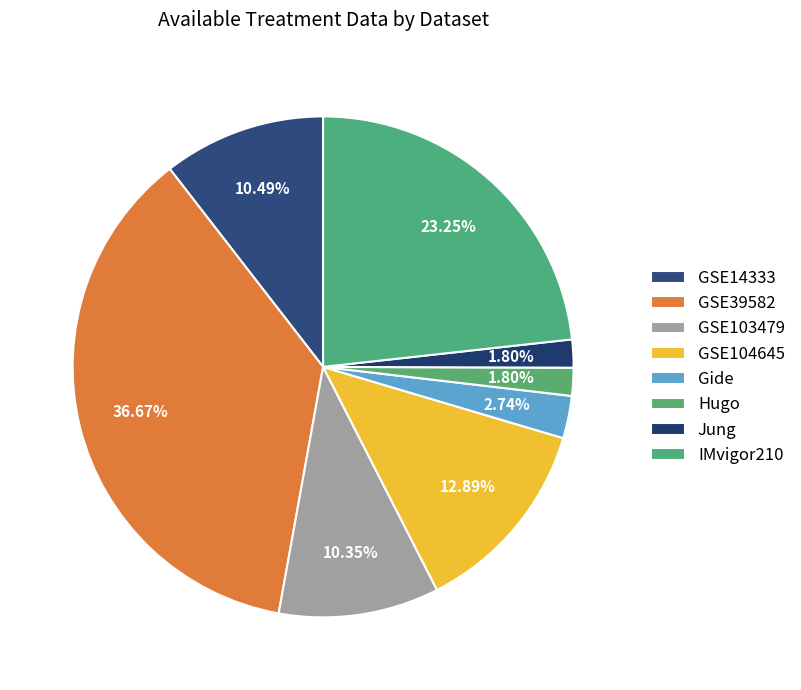

How many slices are in this pie chart?

8